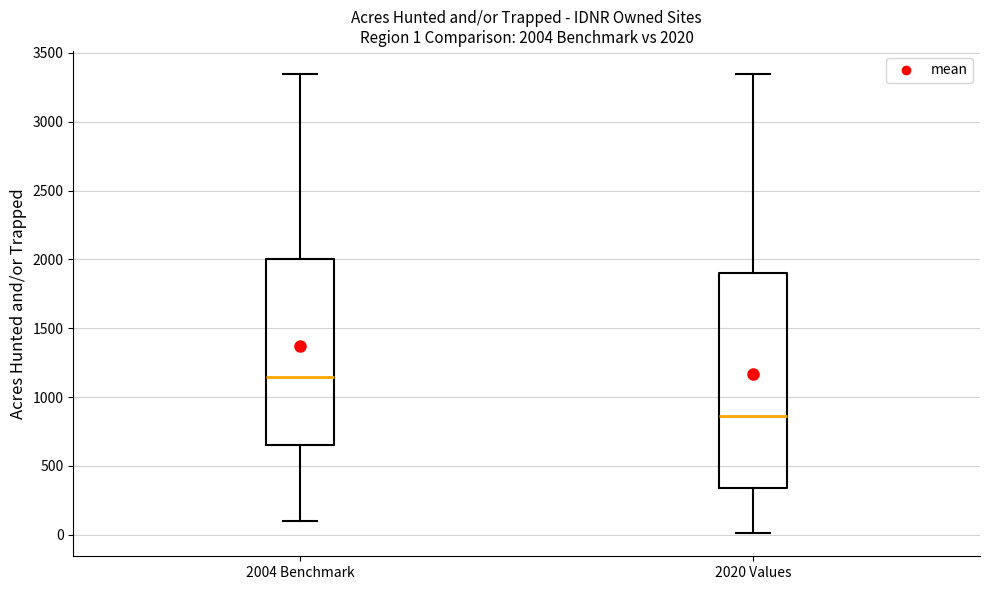

Which box's median line is the lowest?

2020 Values